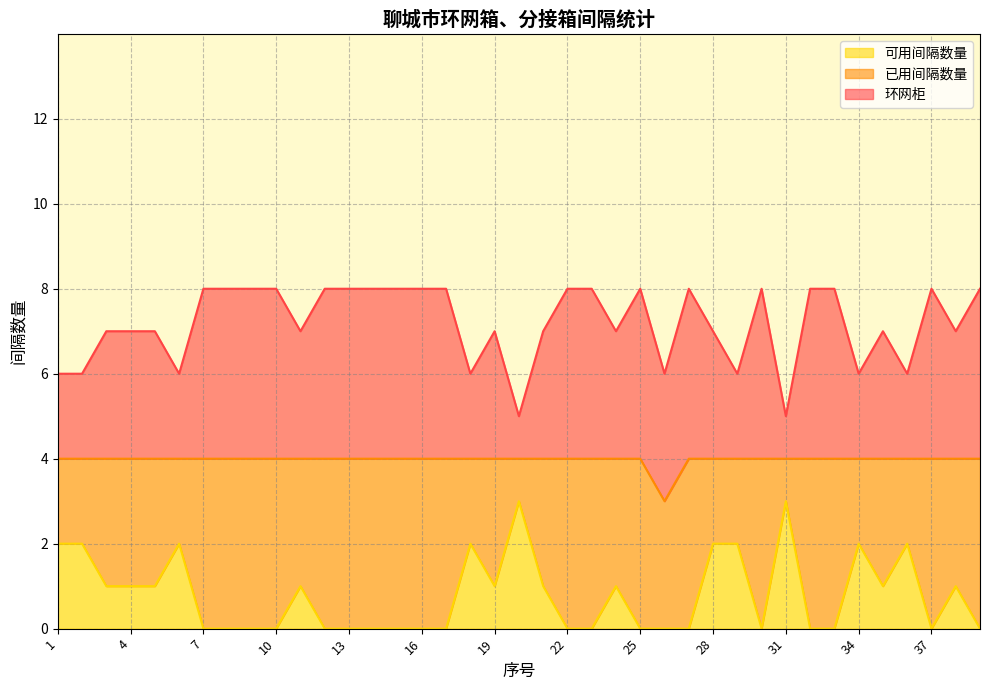

True or false: 环网柜 has more than 0 points higher than both neighbors.

True